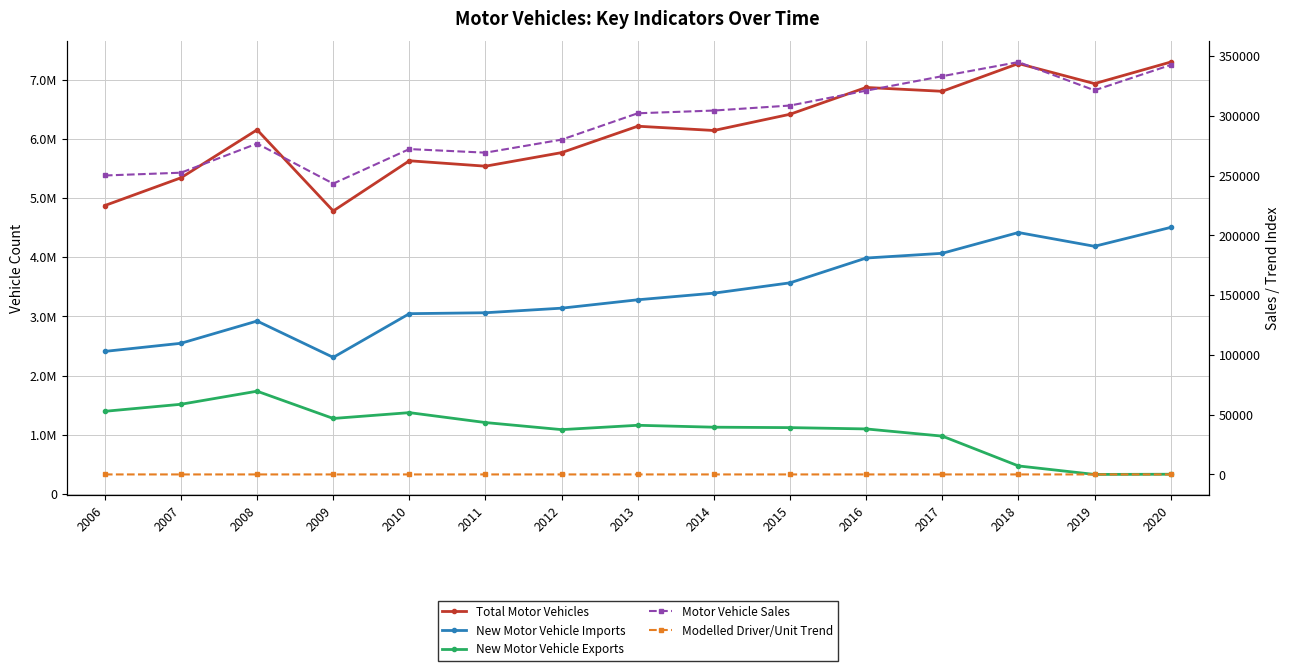

How many data points in Modelled Driver/Unit Trend are less than 11?

5